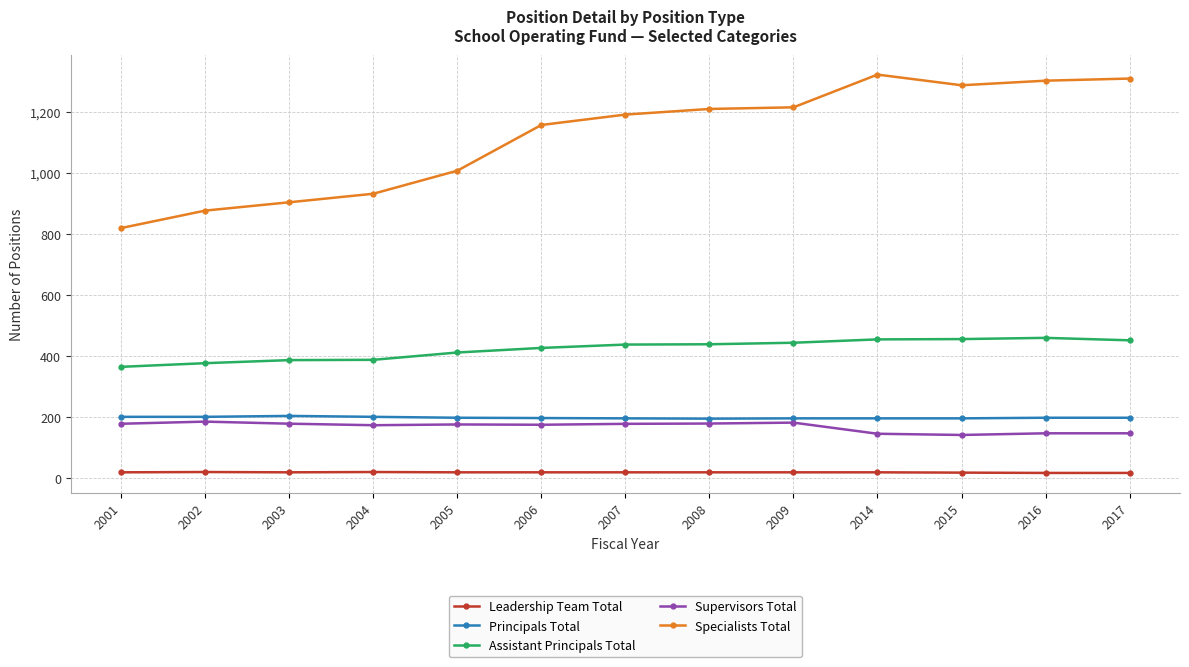

What is the smallest value displayed?

17.0